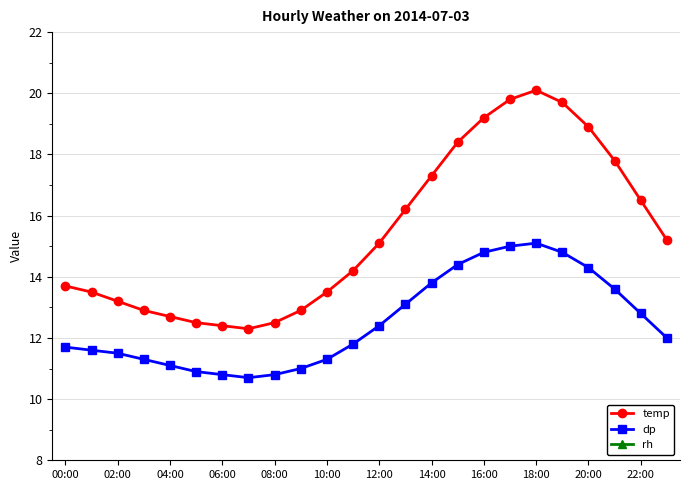

True or false: rh and dp intersect in this chart.

False